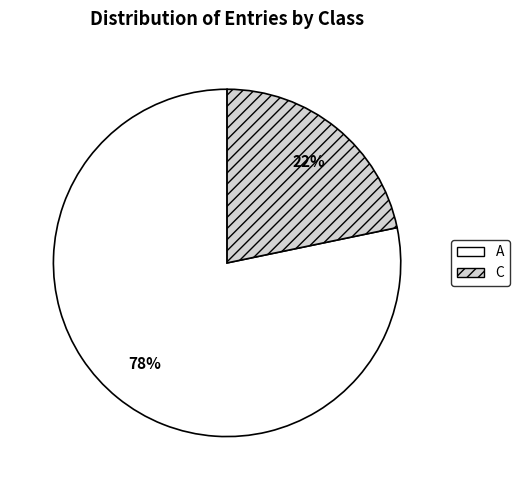

Rank the categories by value from highest to lowest.

A, C